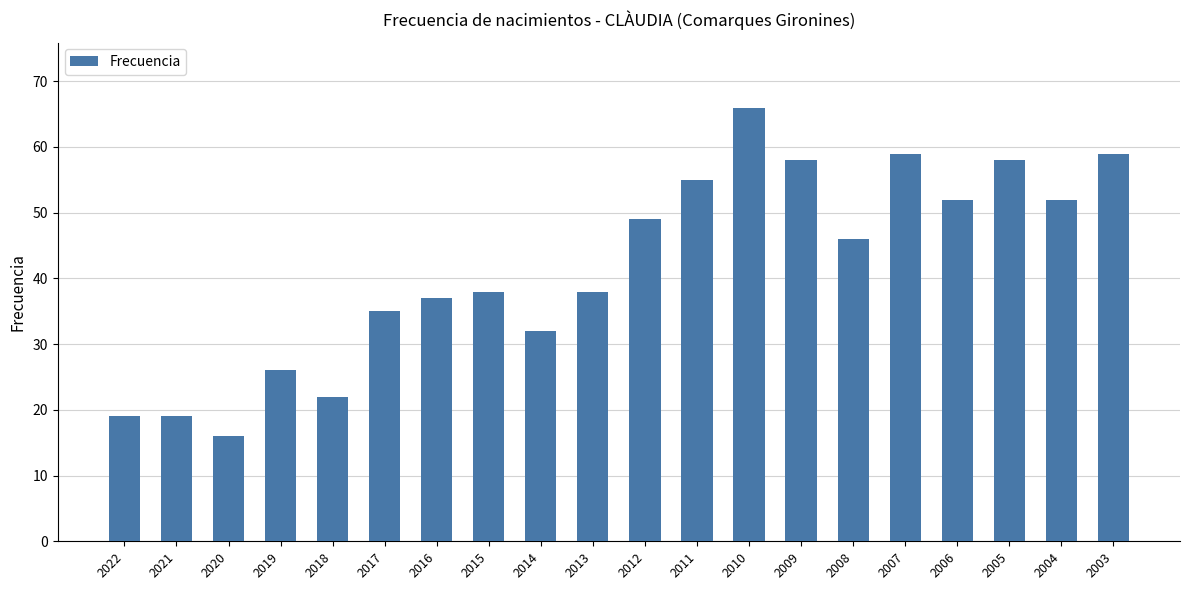

Approximately how many times larger is the value at 2013 compared to 2015?

1.0